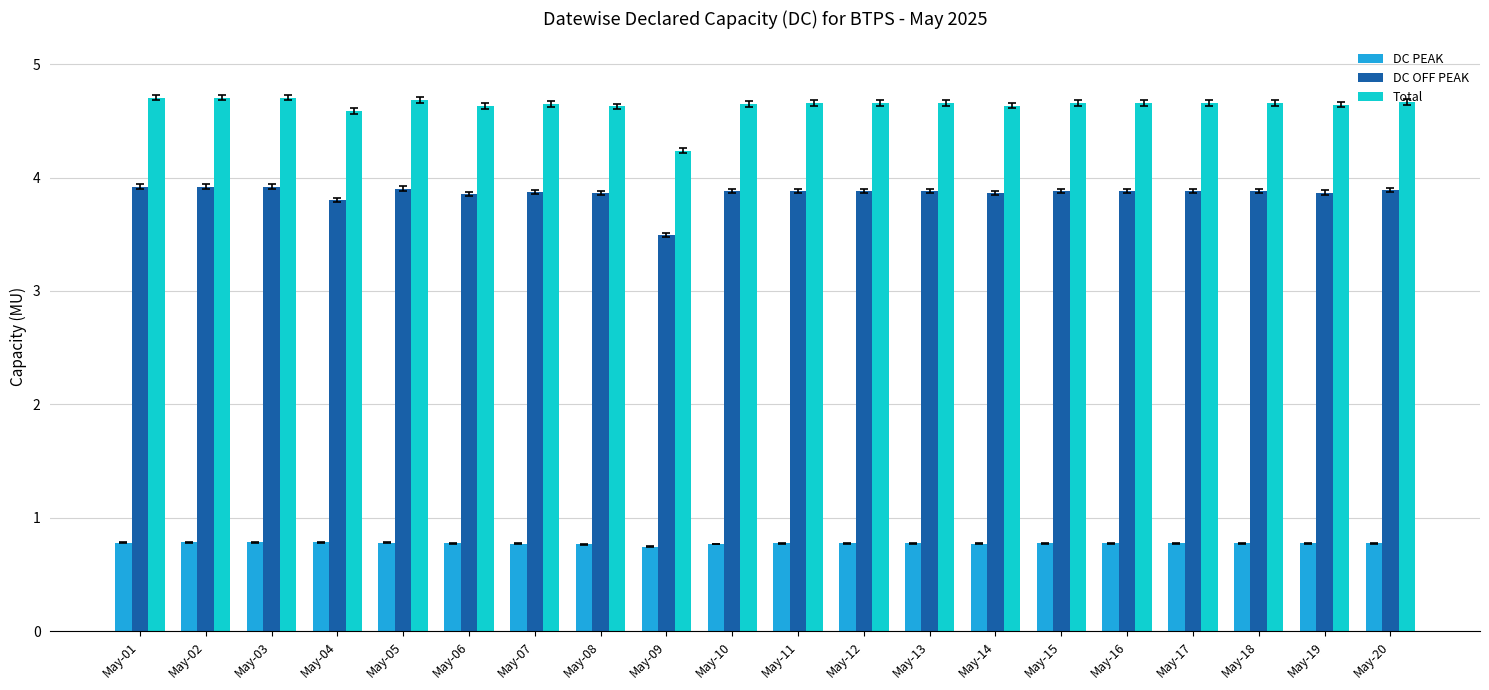

What is the highest value of the DC PEAK series?

0.8